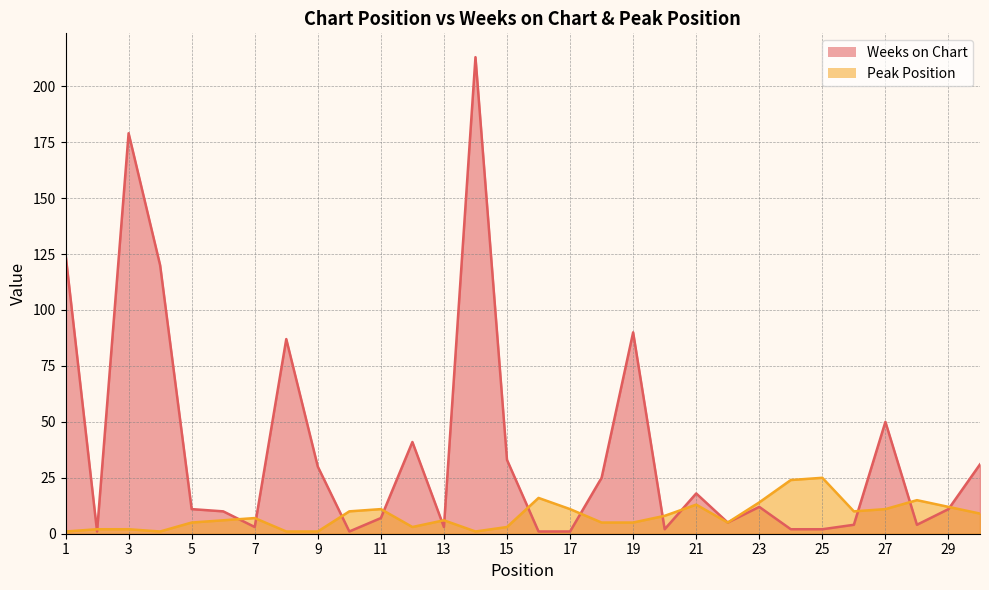

How many lines are shown in the chart?

2